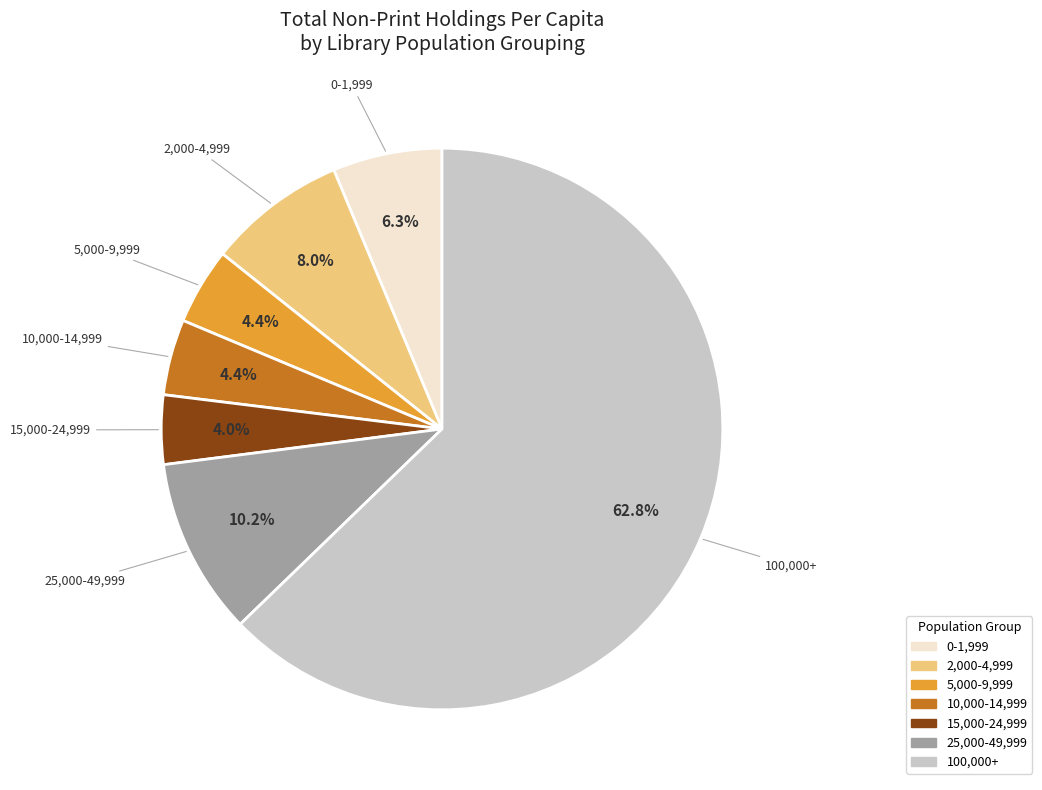

How many slices are in this pie chart?

7